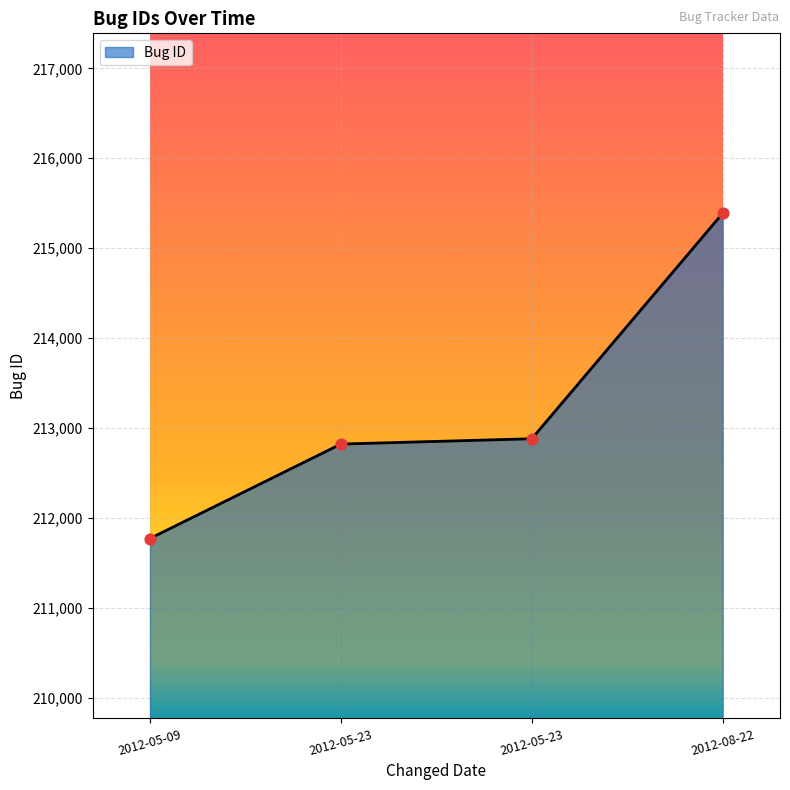

Between 2012-05-23 and 2012-08-22, which is larger?

2012-08-22